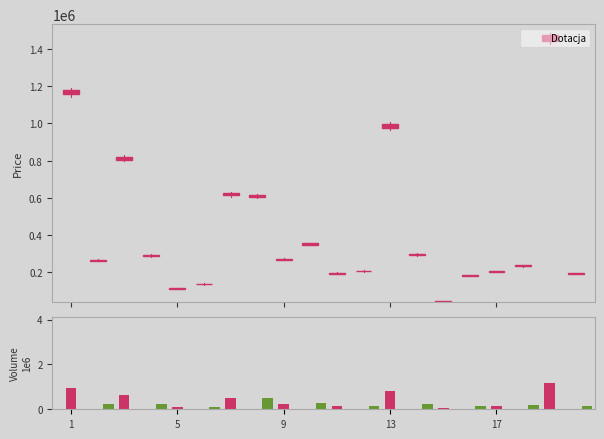

What is the change in value from 7 to 20?

-429939